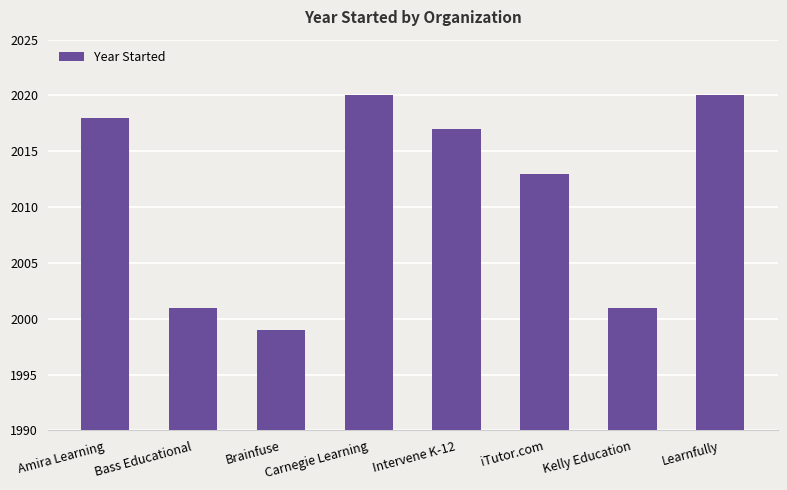

Where is the data nearest to the value 2009?

iTutor.com